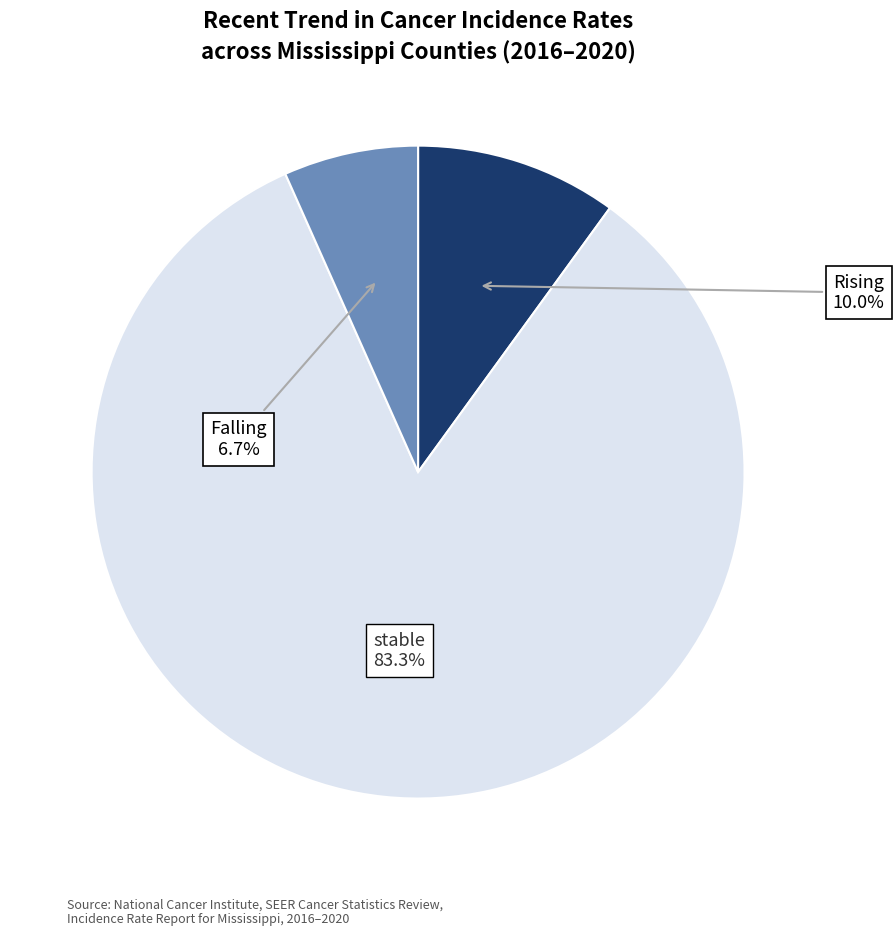

Does any single category account for the majority?

Yes